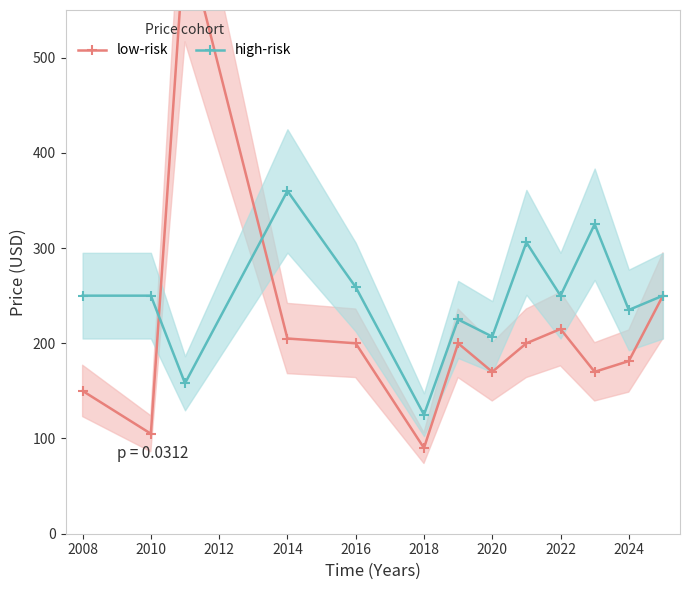

What is the difference between the maximum and minimum values in the low-risk series?

540.0